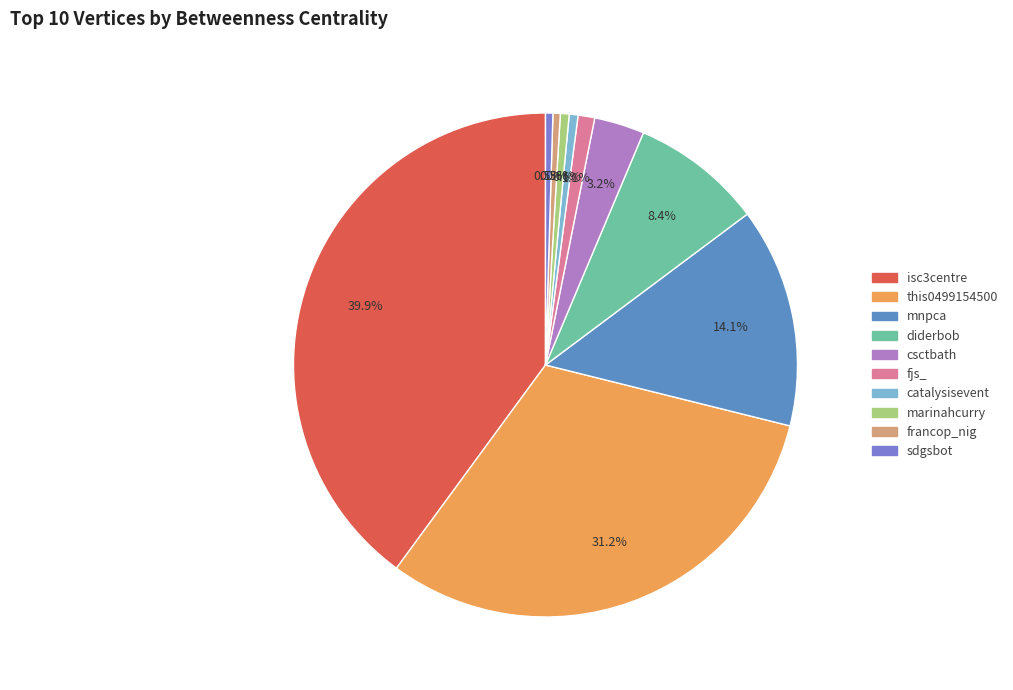

Is there any slice that represents more than half of the pie?

No